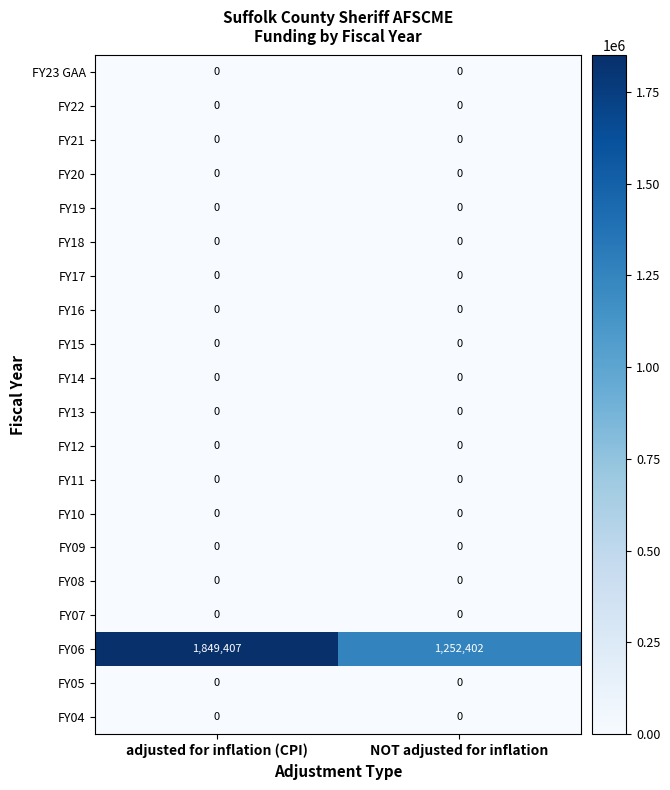

Which series has the largest total across all categories?

FY06